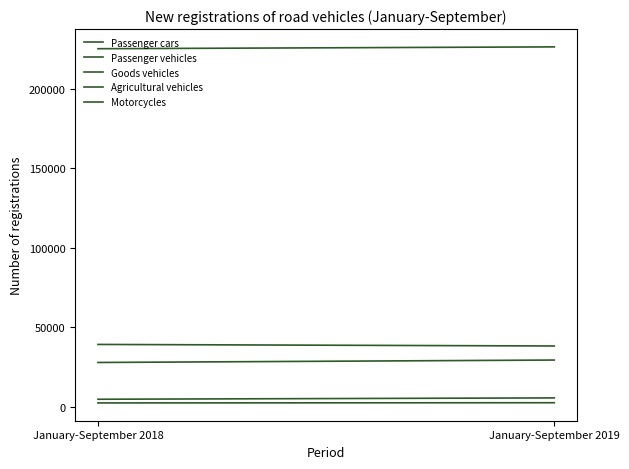

What is the difference between the maximum and minimum values in the Passenger cars series?

1156